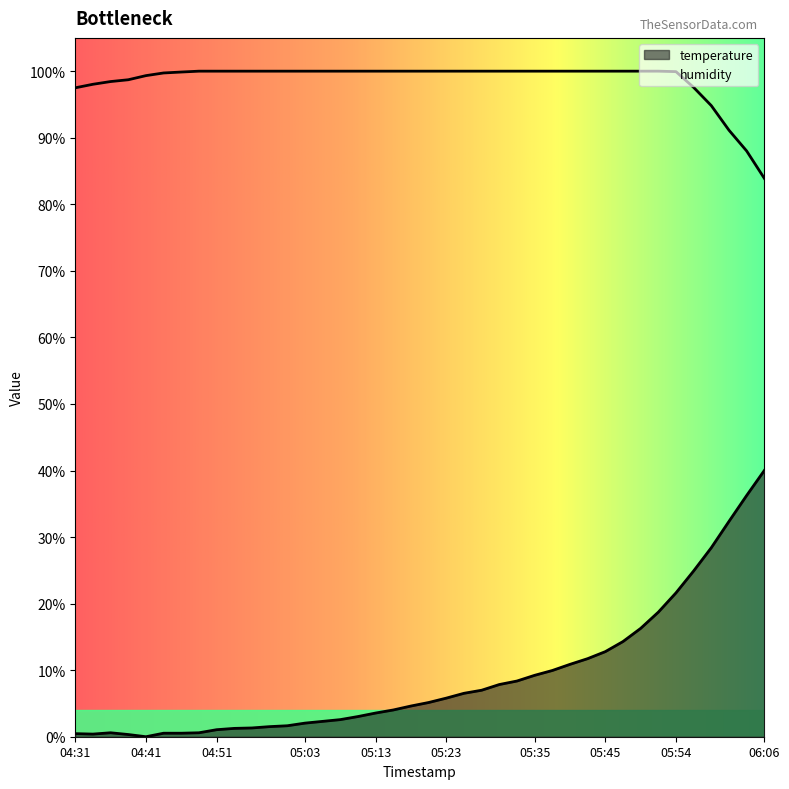

What is the label of the 5th point from the right?

05:57